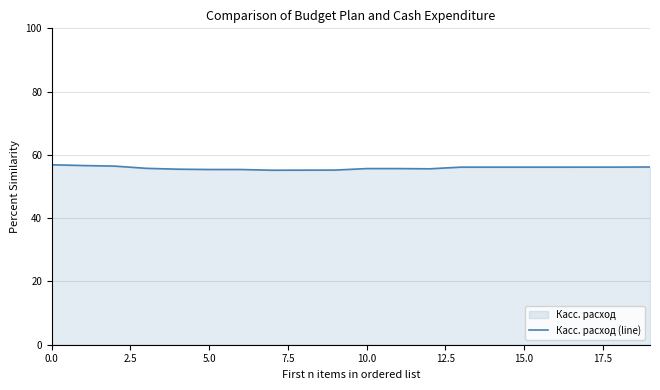

What is the maximum value shown in the chart?

56.9